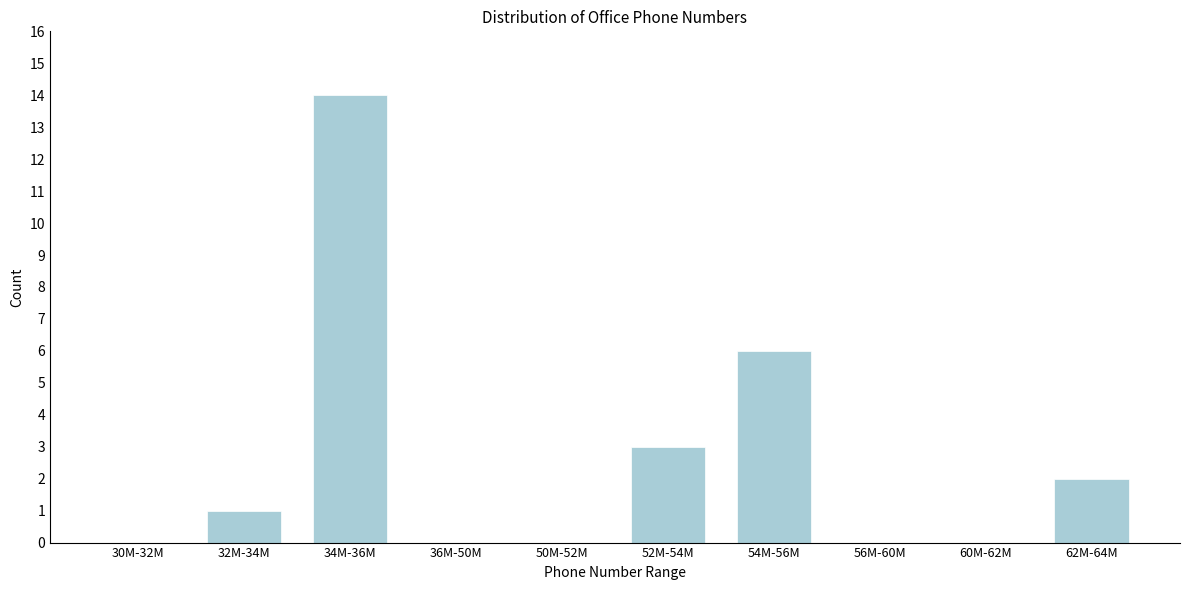

Reading left to right, transcribe all the data shown in this chart.

30M-32M=0	32M-34M=1	34M-36M=14	36M-50M=0	50M-52M=0	52M-54M=3	54M-56M=6	56M-60M=0	60M-62M=0	62M-64M=2